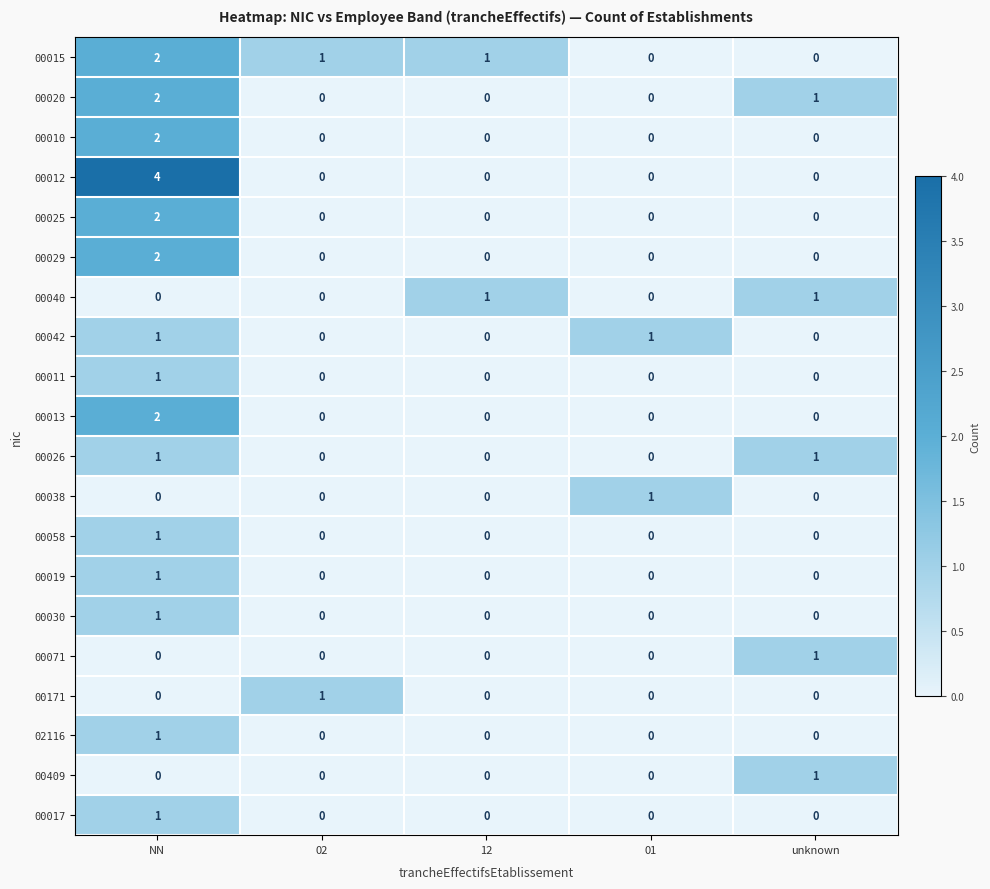

At which category is the sum across all series the highest?

NN